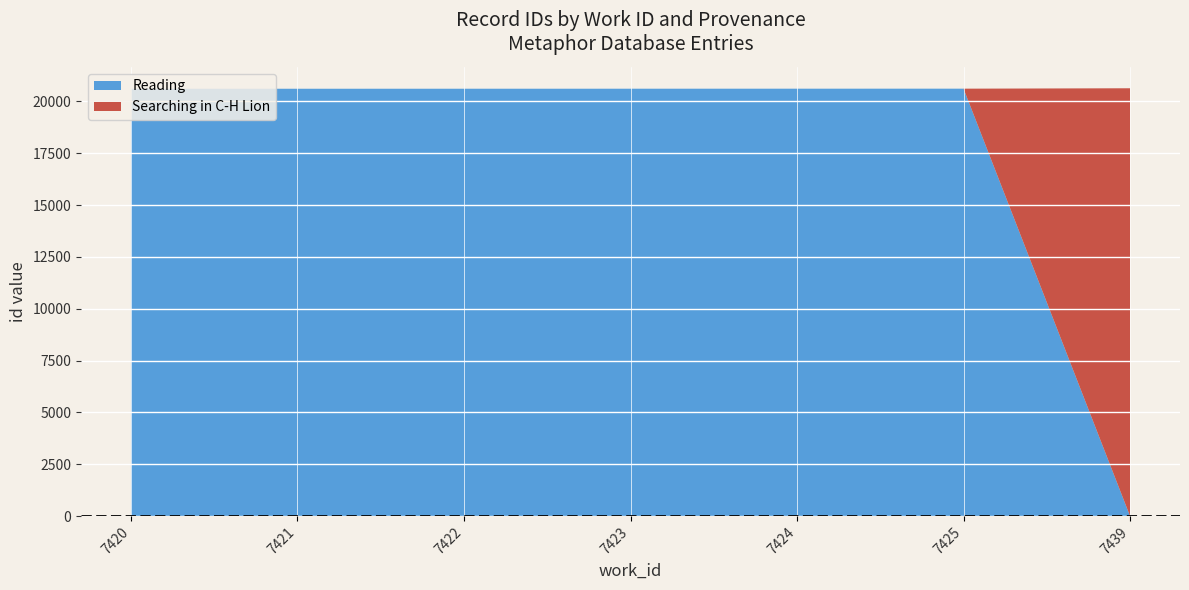

Reading left to right, extract all data points from this chart.

20610	20611	20612	20613	20614	20615	20635